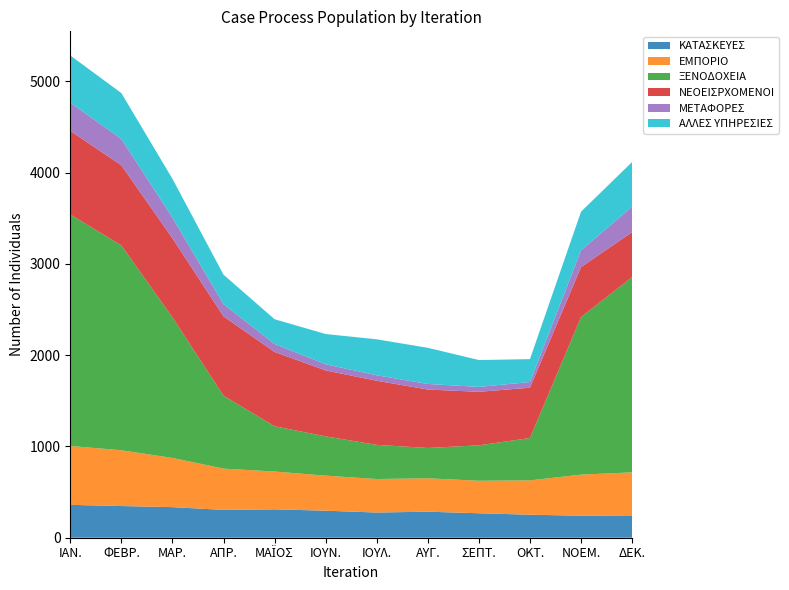

Reading left to right, extract all data points from this chart.

ΚΑΤΑΣΚΕΥΕΣ: 360	347	335	305	311	296	276	285	268	252	241	238
ΕΜΠΟΡΙΟ: 645	611	539	452	414	384	367	366	356	376	450	478
ΞΕΝΟΔΟΧΕΙΑ: 2535	2244	1540	799	496	430	374	332	388	464	1726	2138
ΝΕΟΕΙΣΡΧΟΜΕΝΟΙ: 916	877	866	868	814	722	702	640	586	551	547	493
ΜΕΤΑΦΟΡΕΣ: 309	289	226	134	87	68	60	61	54	62	184	278
ΑΛΛΕΣ ΥΠΗΡΕΣΙΕΣ: 517	502	425	323	271	331	394	396	294	251	423	490